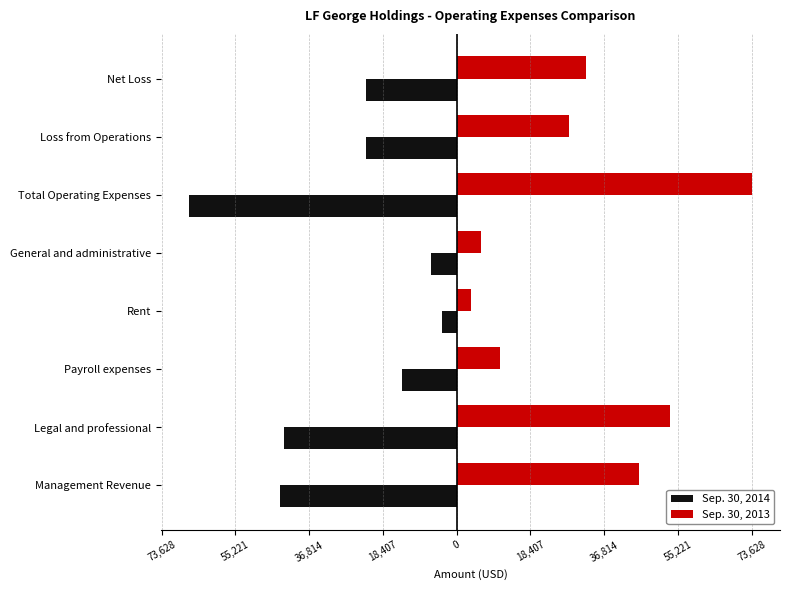

What are all the series names shown in the legend?

Sep. 30, 2014, Sep. 30, 2013